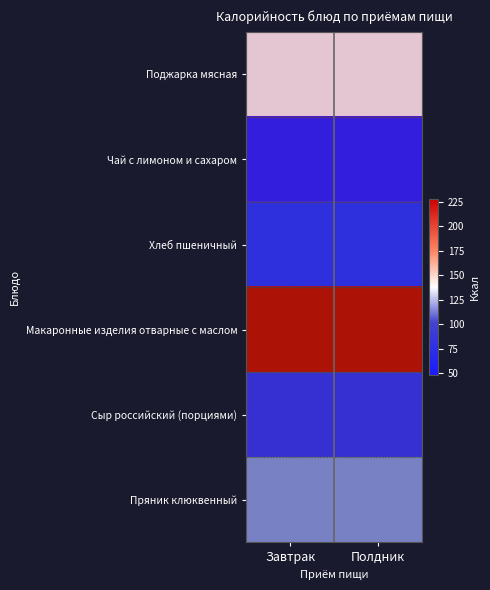

What is the difference between the highest and lowest values at Завтрак?

180.1